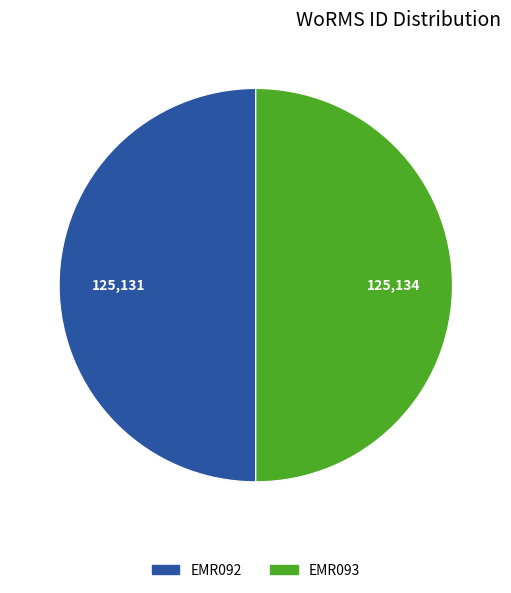

Is the sum of EMR092 and EMR093 greater than half?

Yes